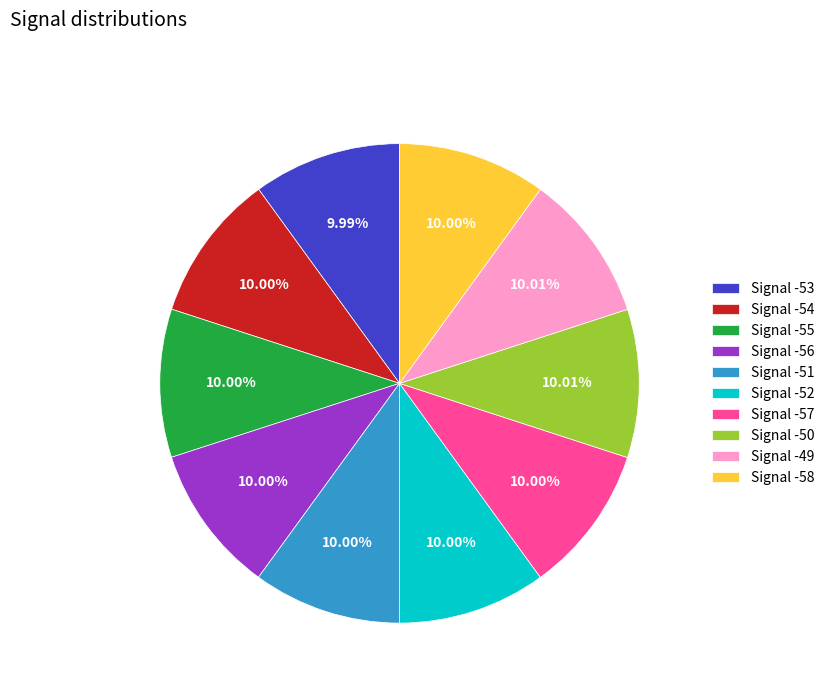

Is there any slice that represents more than half of the pie?

No